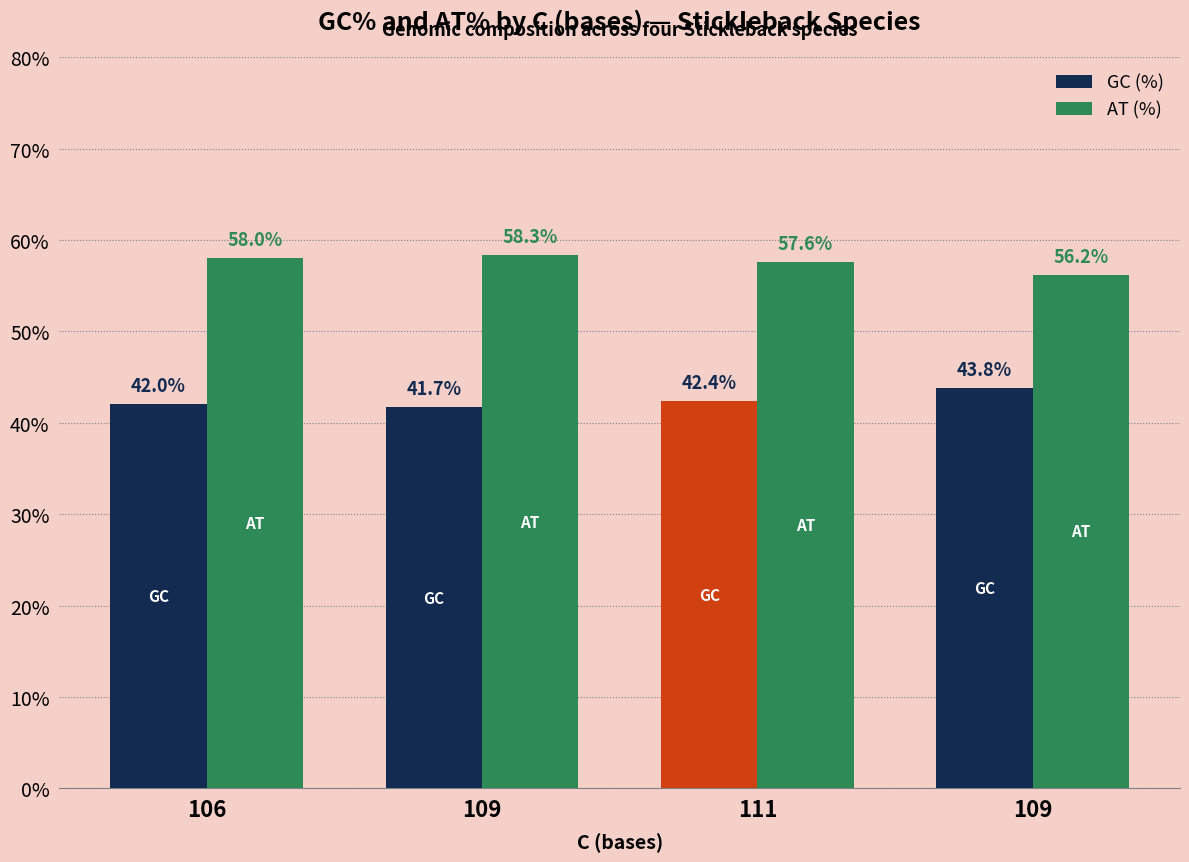

How many bars are there in each group?

2